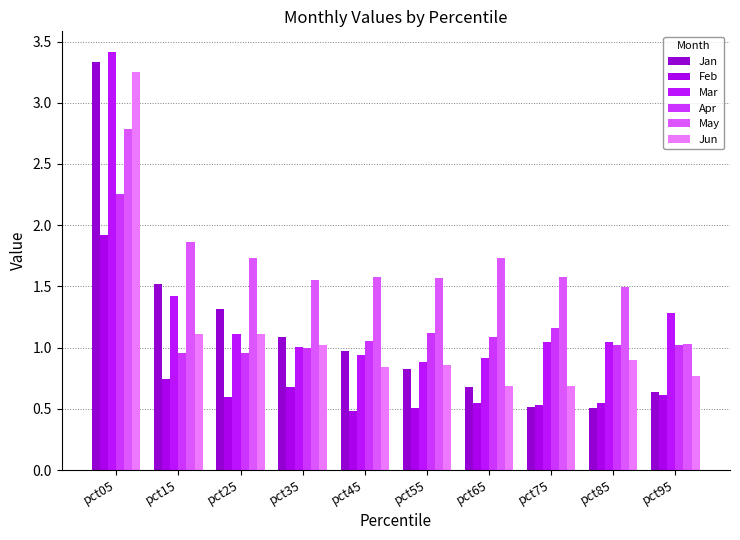

Which series has the largest total across all categories?

May